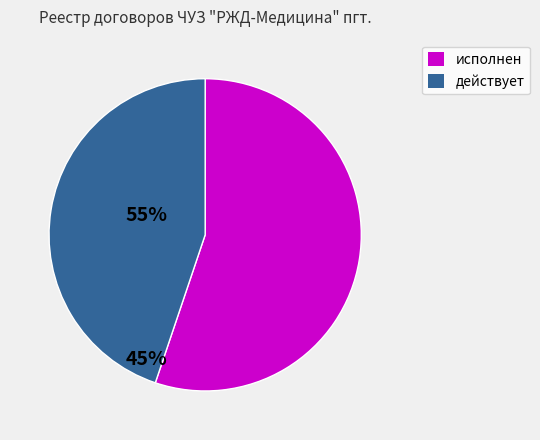

Which slice represents more than half of the pie?

исполнен